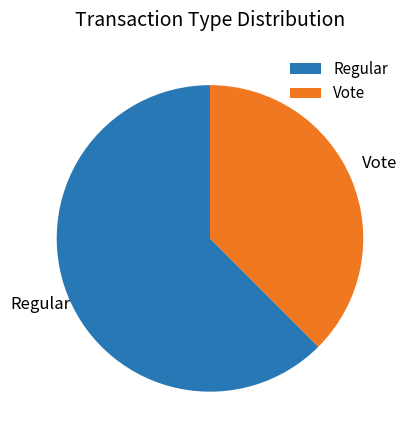

The Vote slice represents 26% of the pie. True or false?

False